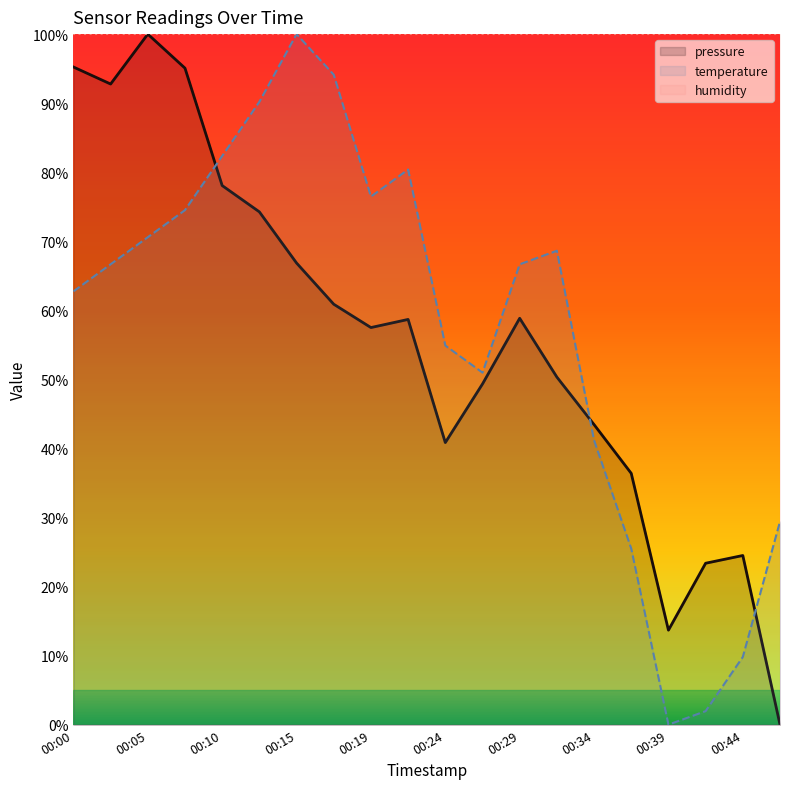

Reading left to right, list all the values displayed in this chart.

pressure: 00:00=95.2	00:02=92.8	00:05=100.0	00:07=95.1	00:10=78.1	00:12=74.3	00:15=66.9	00:17=60.9	00:19=57.5	00:22=58.7	00:24=40.8	00:27=49.3	00:29=58.8	00:32=50.3	00:34=43.5	00:37=36.4	00:39=13.7	00:41=23.4	00:44=24.5	00:46=0.0
temperature: 00:00=62.7	00:02=66.7	00:05=70.6	00:07=74.5	00:10=82.4	00:12=90.2	00:15=100.0	00:17=94.1	00:19=76.5	00:22=80.4	00:24=54.9	00:27=51.0	00:29=66.7	00:32=68.6	00:34=41.2	00:37=25.5	00:39=0.0	00:41=2.0	00:44=9.8	00:46=29.4